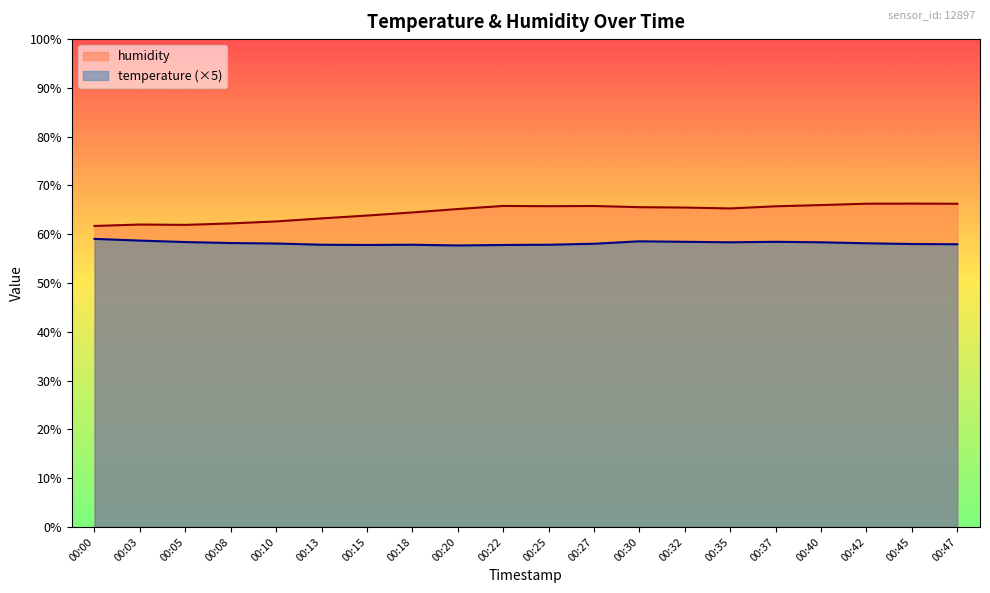

Where is the first local minimum for temperature?

00:15